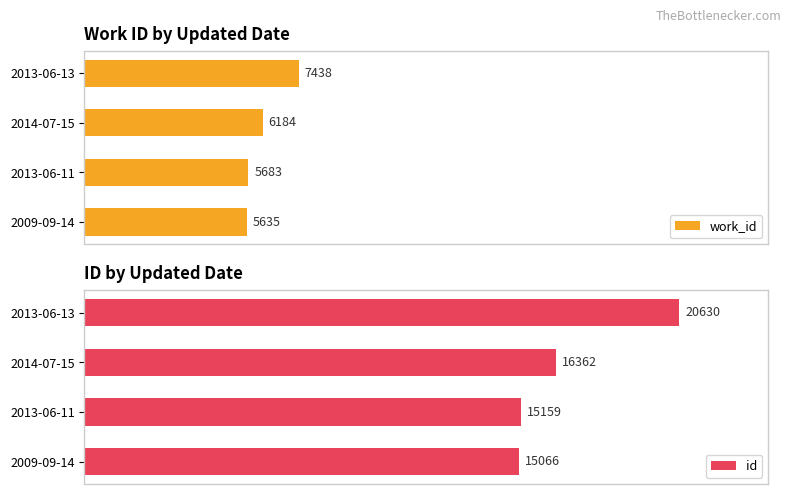

How many groups of bars are there?

4